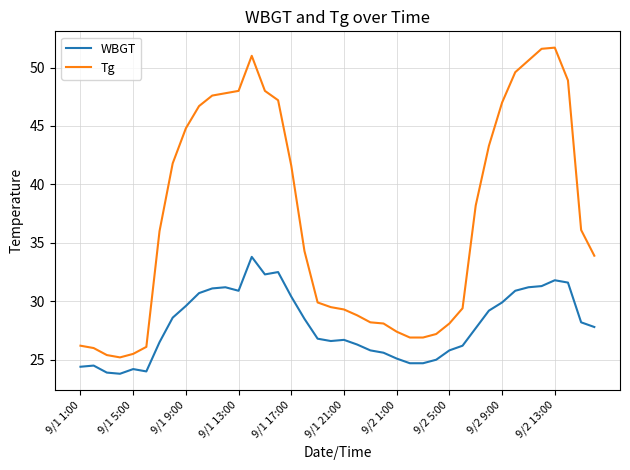

What is the difference between the maximum and minimum values in the Tg series?

26.5